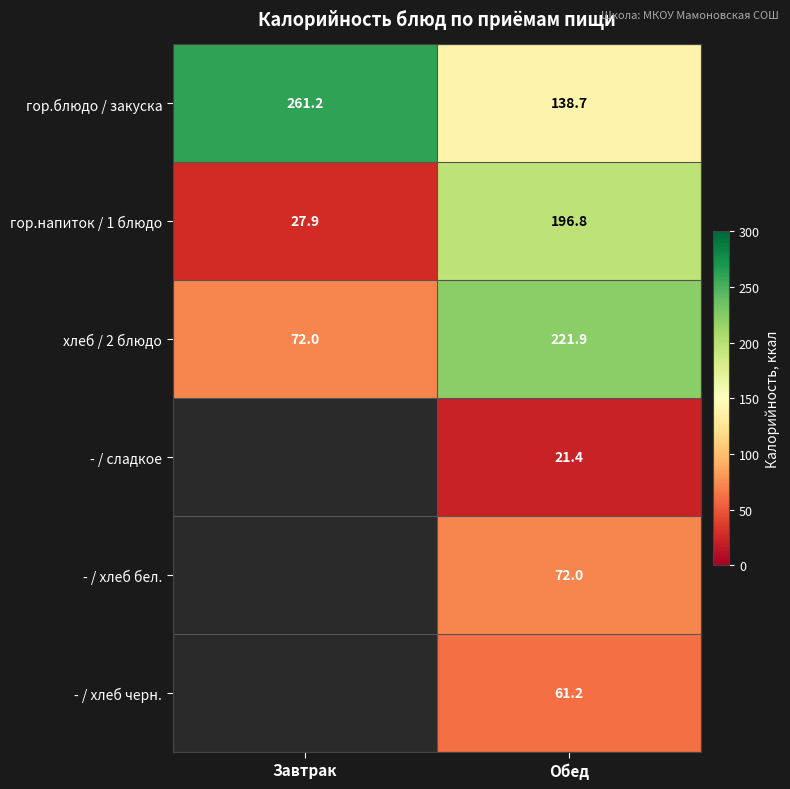

The - / хлеб черн. series shows 90.8 at Обед. True or false?

False